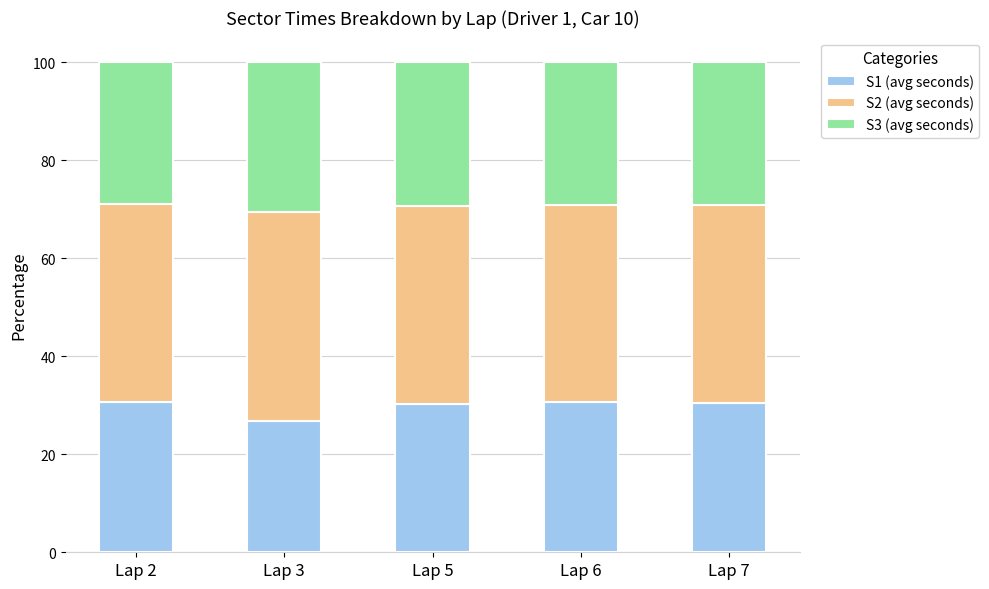

What is the sum of all S1 (avg seconds) values?

149.0